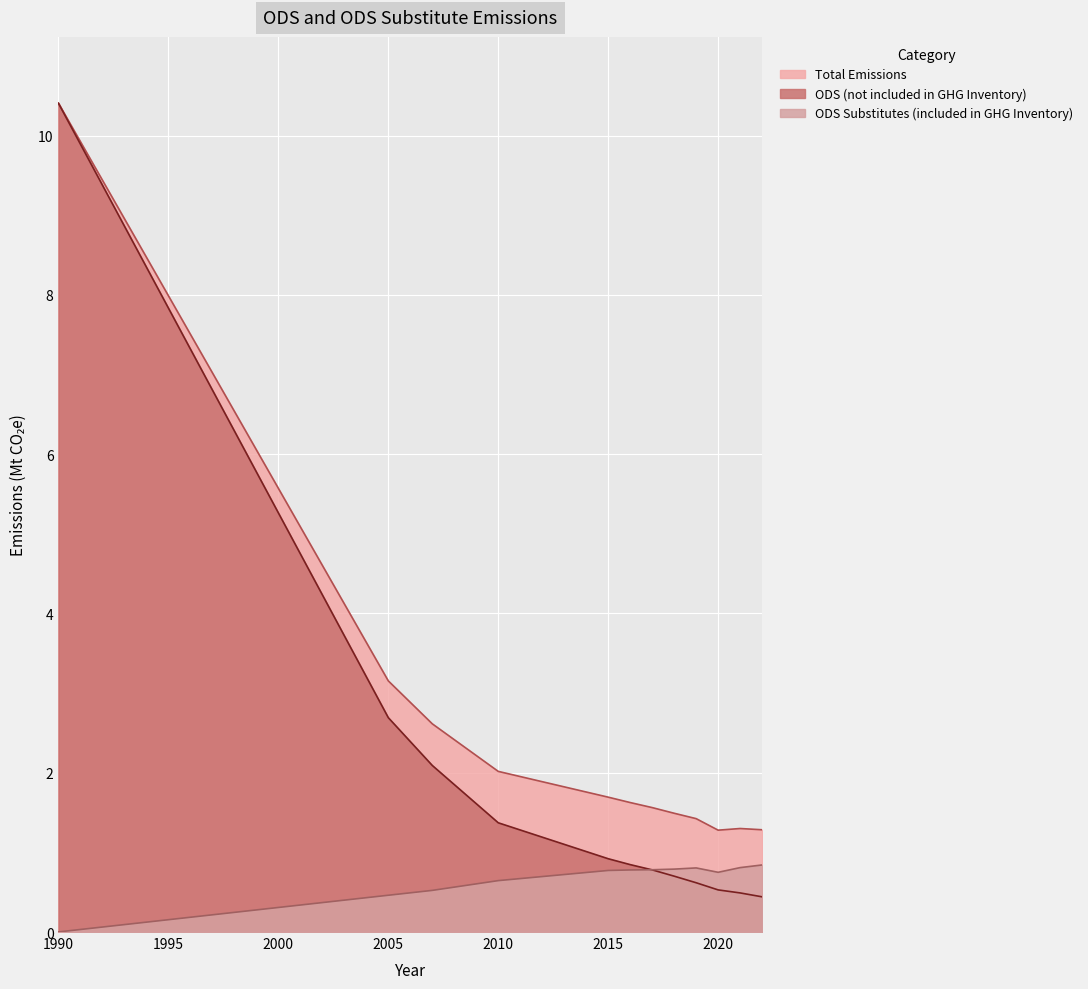

Reading left to right, extract all data points from this chart.

Total Emissions: 10.4	3.2	2.6	2.0	1.7	1.6	1.6	1.5	1.4	1.3	1.3	1.3
ODS (not included in GHG Inventory): 10.4	2.7	2.1	1.4	0.9	0.8	0.8	0.7	0.6	0.5	0.5	0.4
ODS Substitutes (included in GHG Inventory): 0.0	0.5	0.5	0.6	0.8	0.8	0.8	0.8	0.8	0.7	0.8	0.8